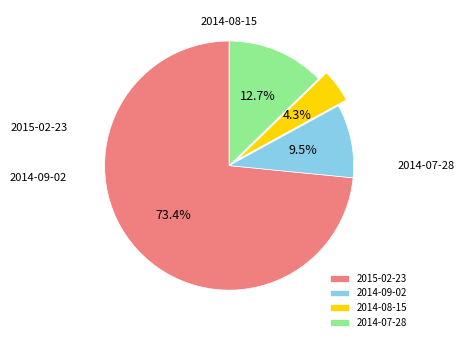

The 2014-07-28 slice represents 13% of the pie. True or false?

True